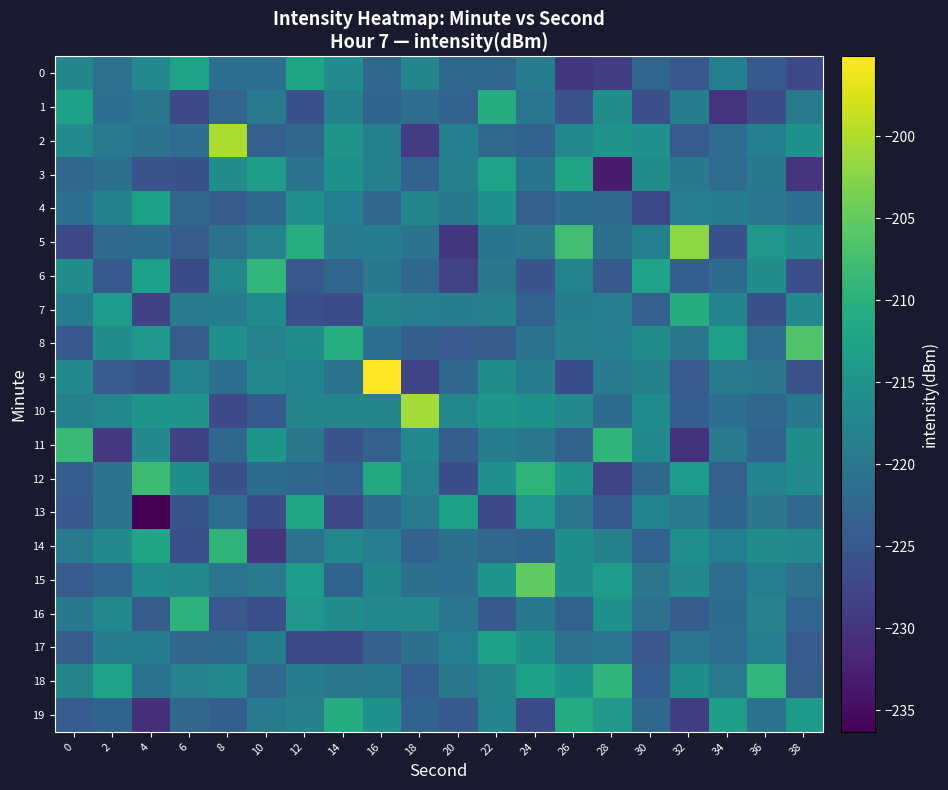

Which category has the lowest value across all series?

4